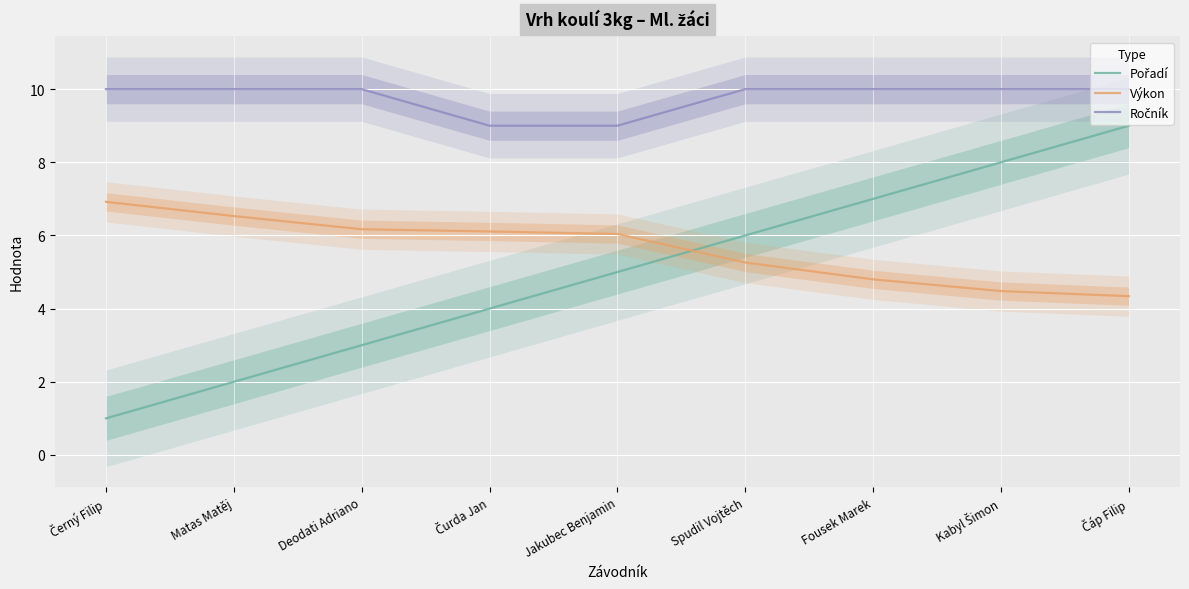

The Výkon series shows 10.3 at Čurda Jan. True or false?

False